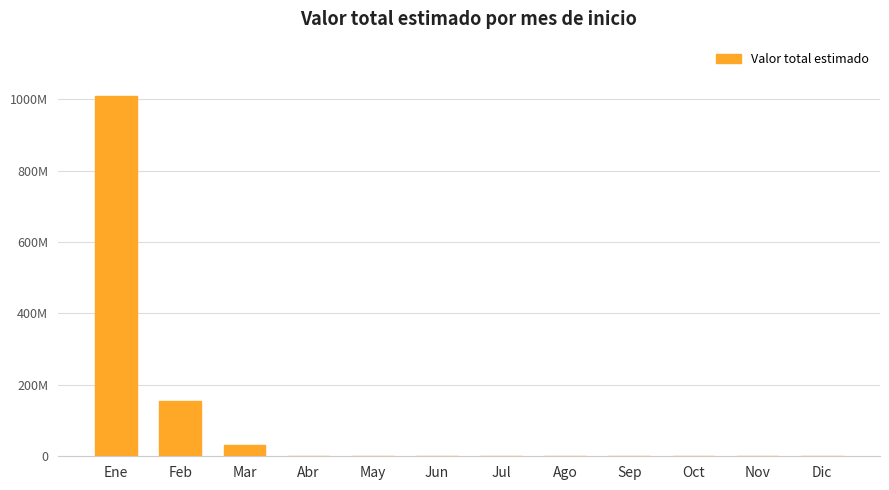

Are the bars horizontal?

No